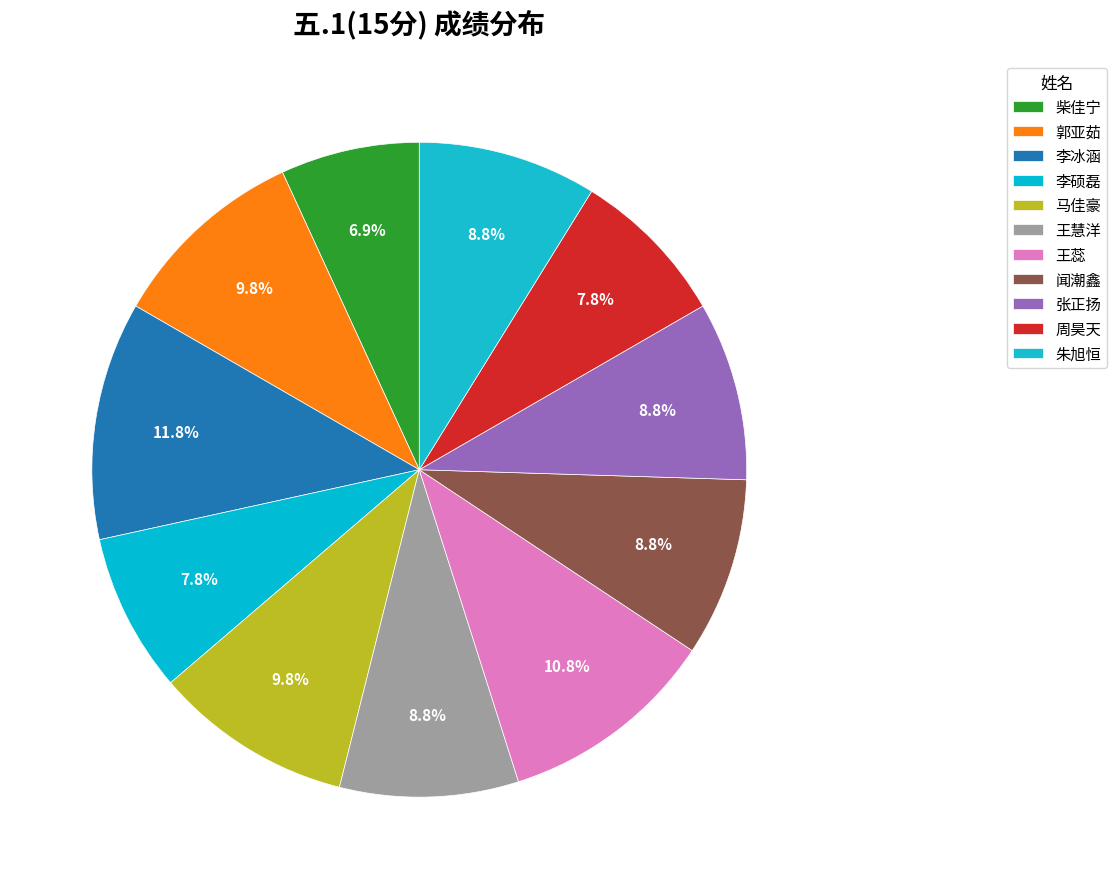

What percentage do 柴佳宁 and 周昊天 together represent?

14.7%